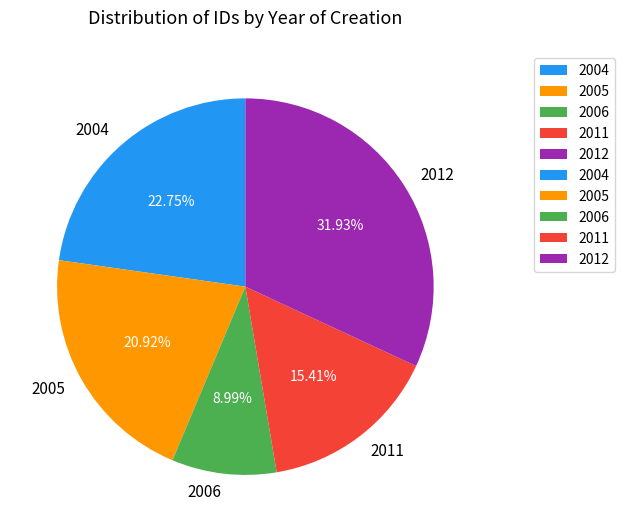

Between 2011 and 2005, which is larger?

2005